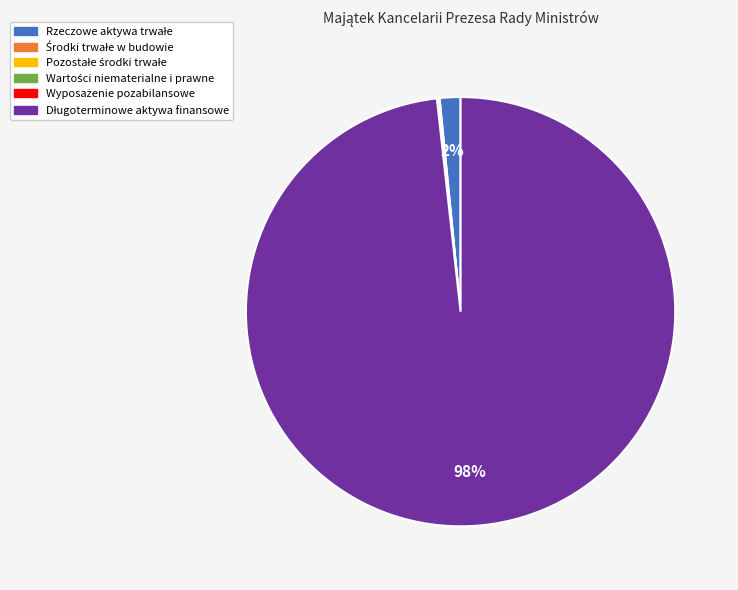

To the nearest percent, what is the difference between the largest and smallest slice percentages?

98%